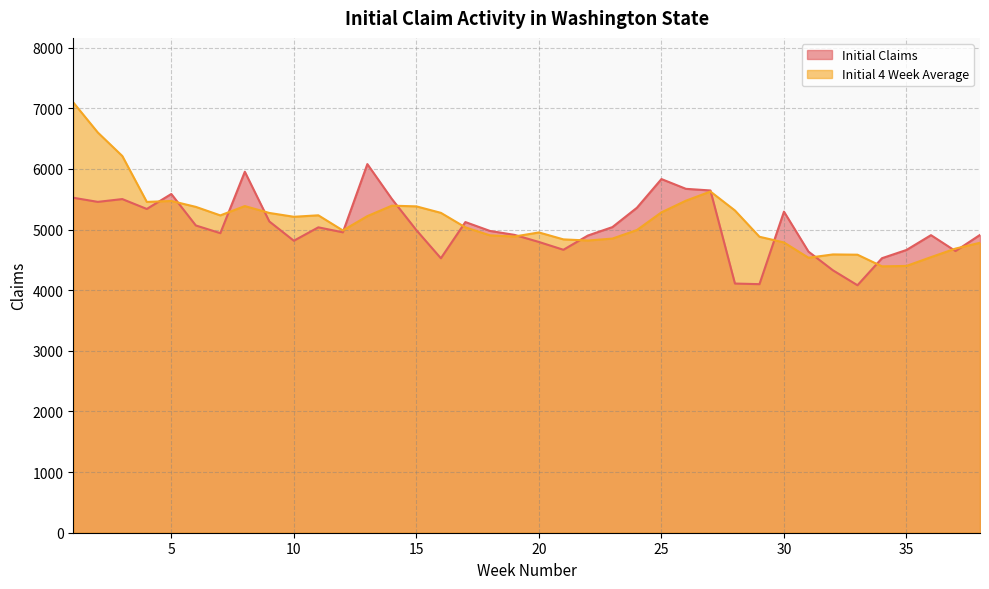

Is the value of Initial 4 Week Average at 32 greater than the value of Initial Claims at 5?

No